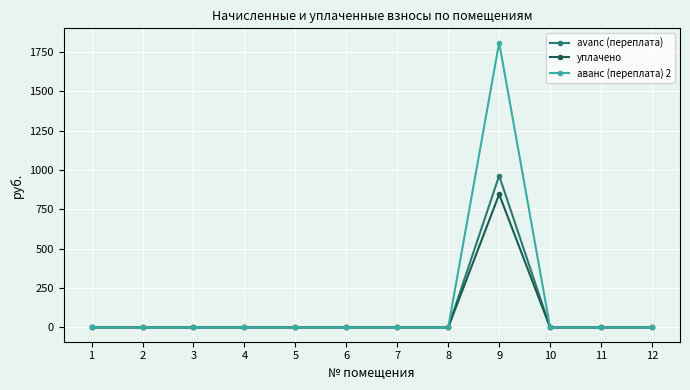

What is the highest value of the avanс (переплата) series?

963.3